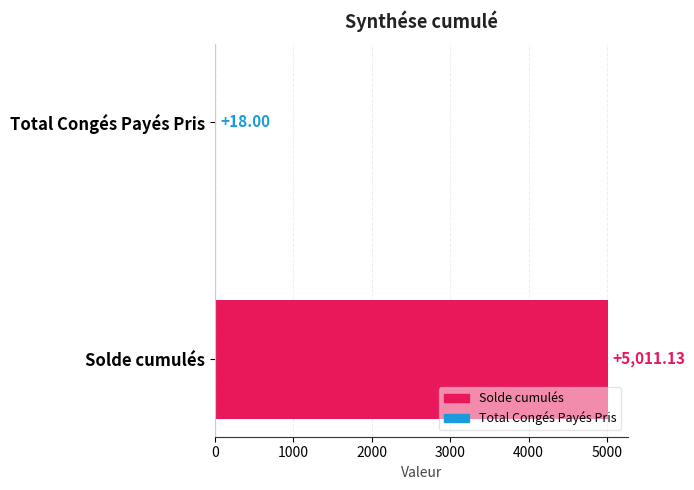

How many data points are less than 5011?

1